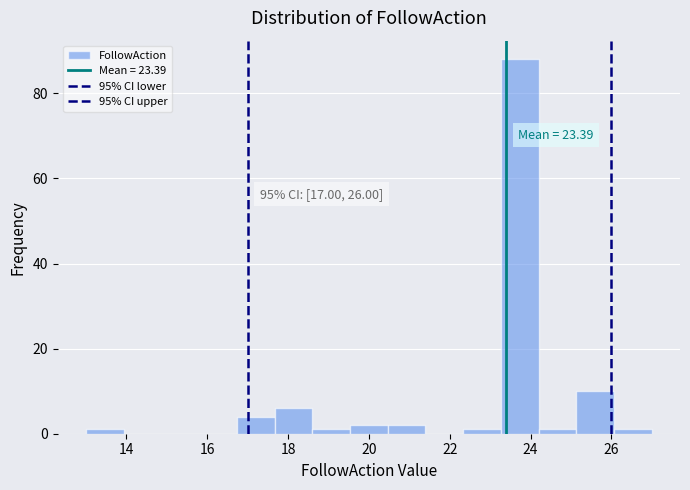

Over which range of the x-axis is the bar tallest?

23.2 to 24.2